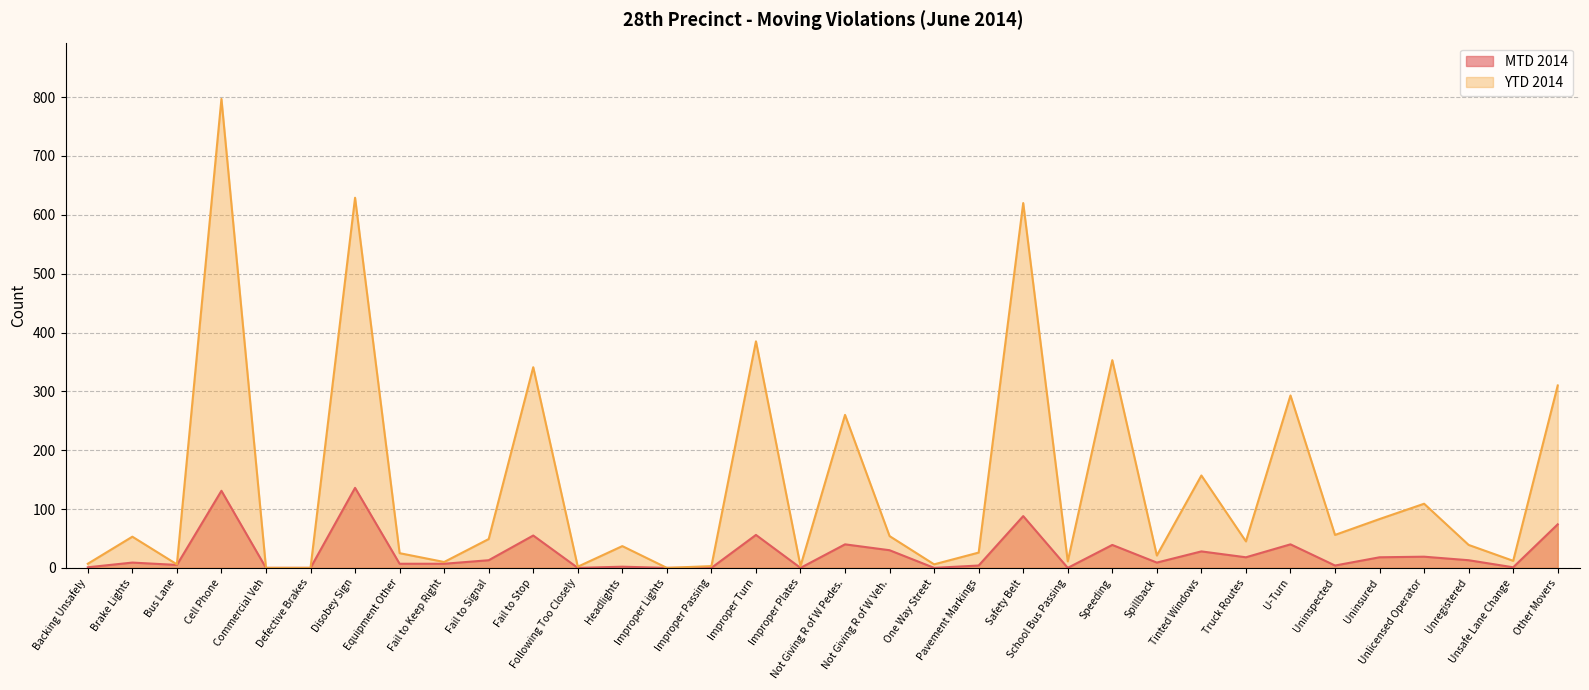

Is it true that MTD 2014 equals 6 at Uninsured?

False